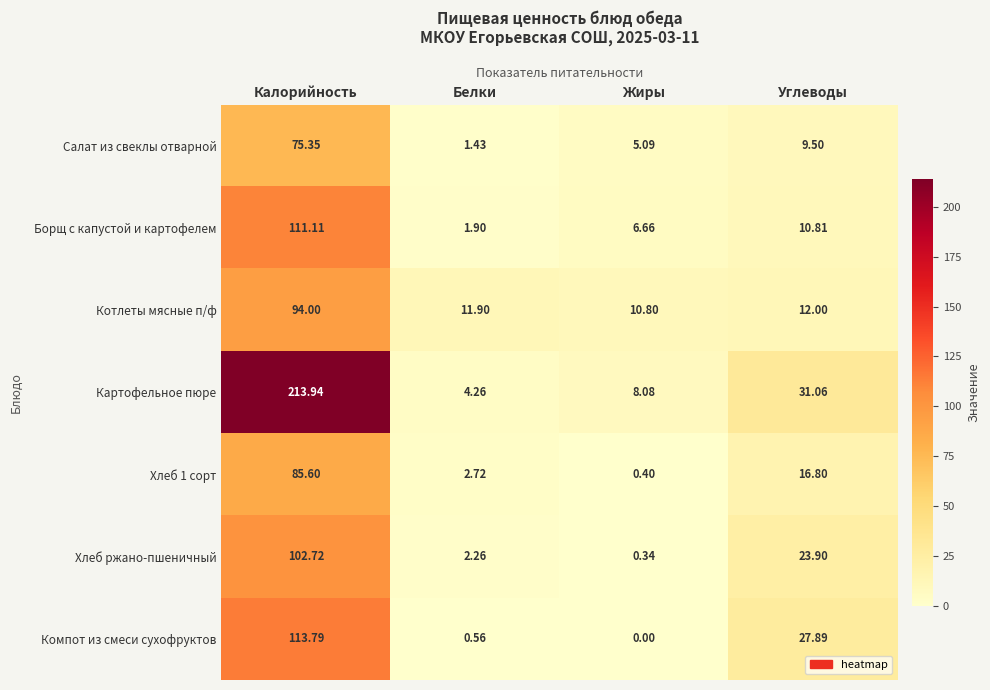

Rank the categories by Картофельное пюре value from highest to lowest.

Калорийность, Углеводы, Жиры, Белки